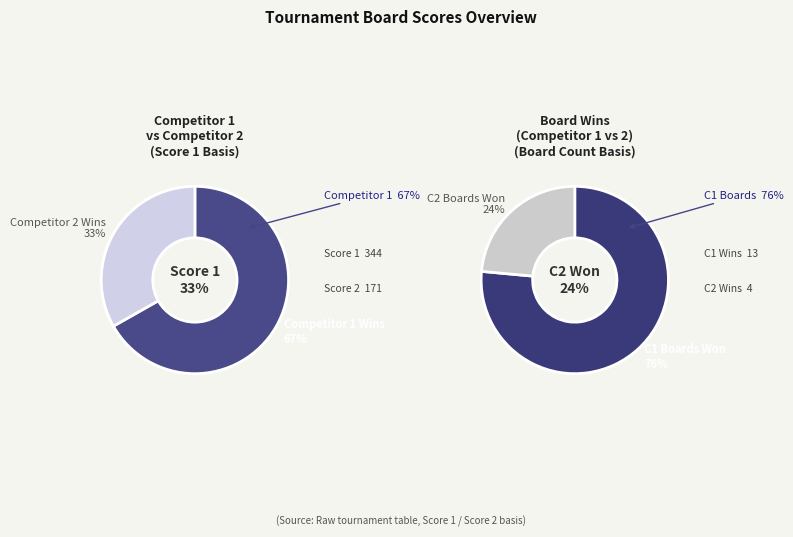

Rank the series by their maximum value, from highest to lowest.

Competitor 1 Wins, Competitor 2 Wins